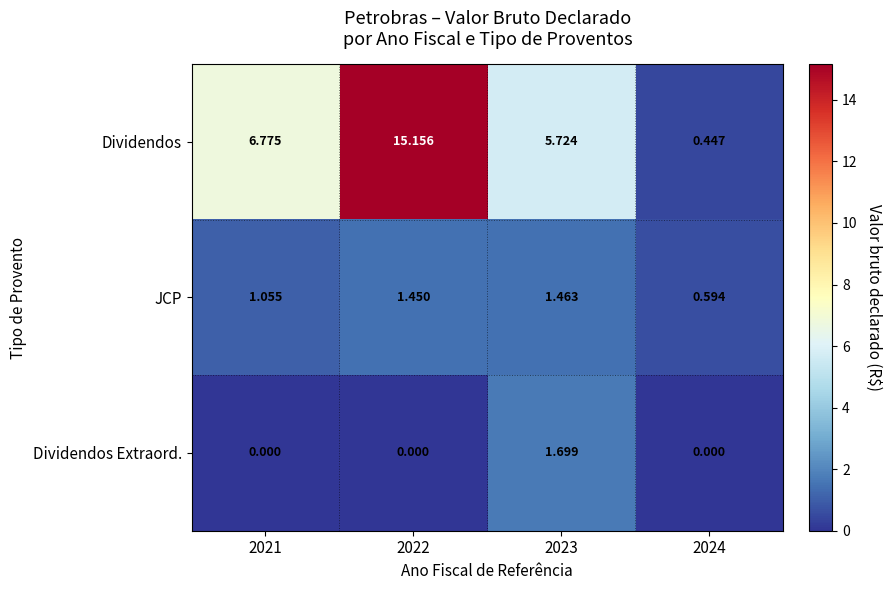

Which series has the largest total across all categories?

Dividendos